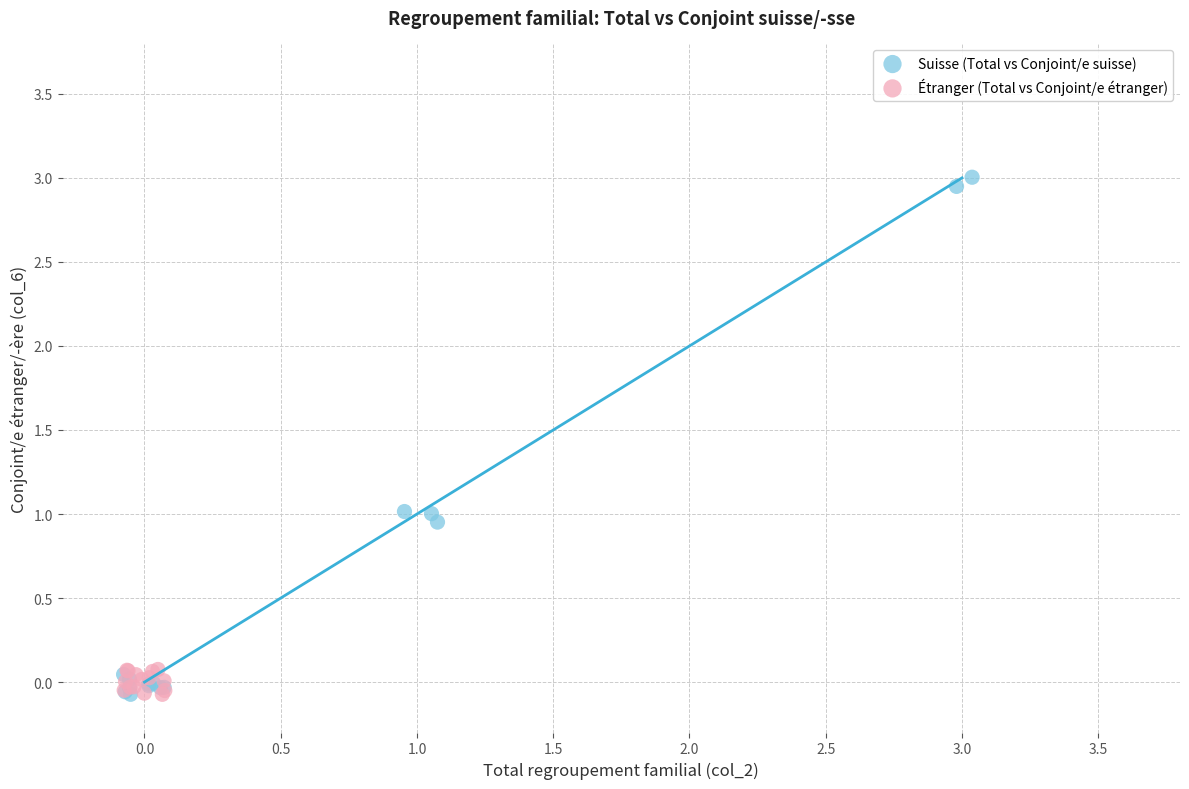

Which series reaches the maximum Y coordinate?

Suisse (Total vs Conjoint/e suisse)